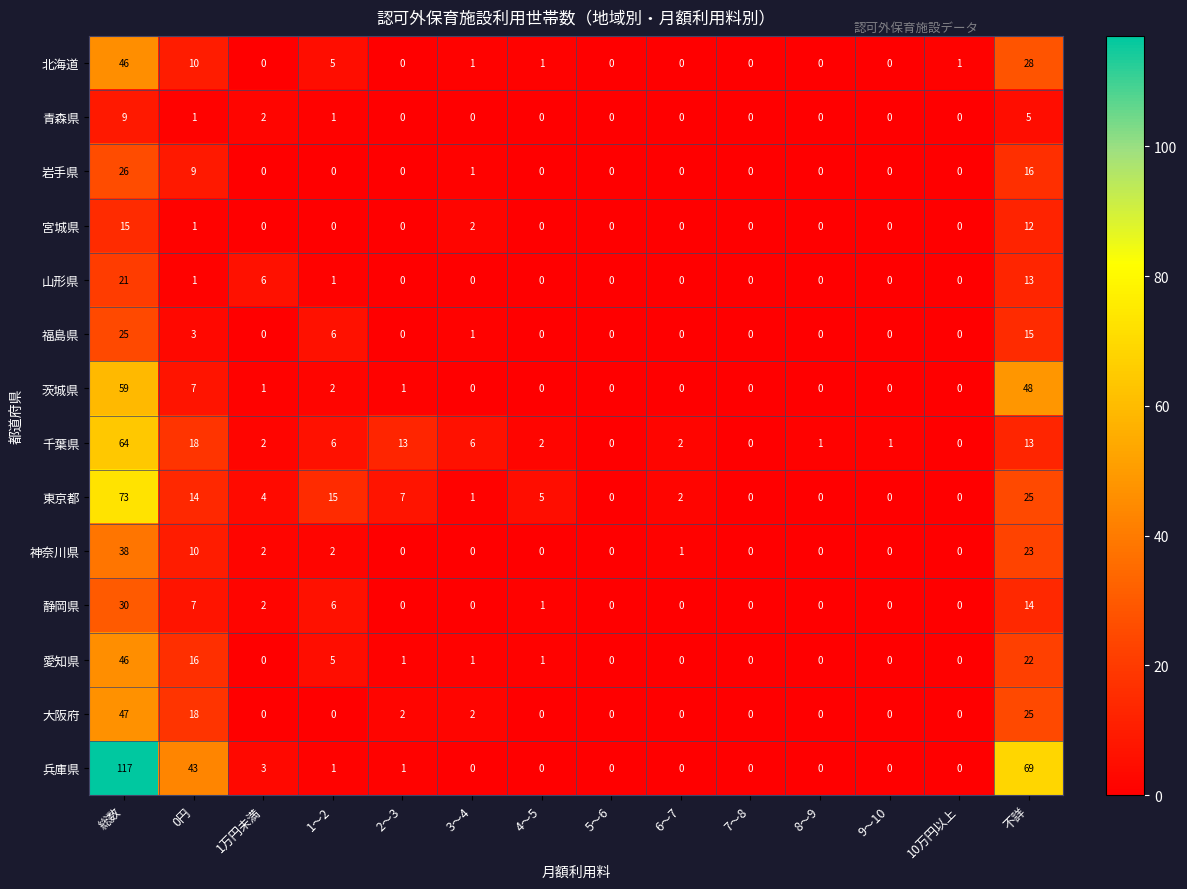

The value of 東京都 at 7～8 is 0. True or false?

True